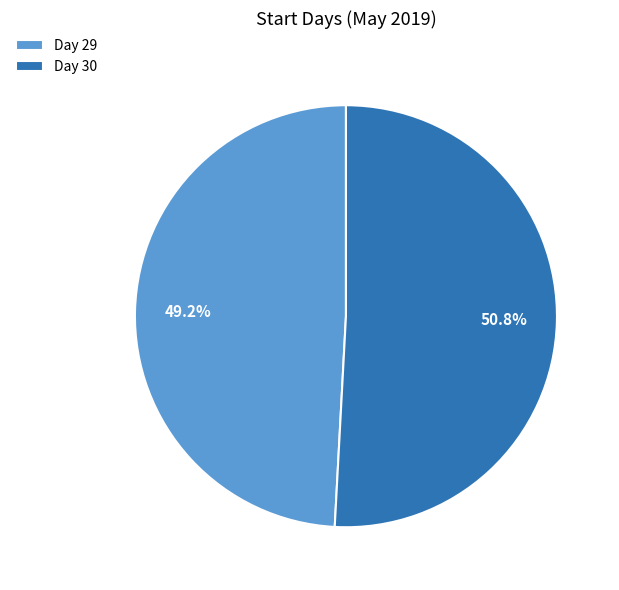

Is Day 29 the majority of the pie?

No